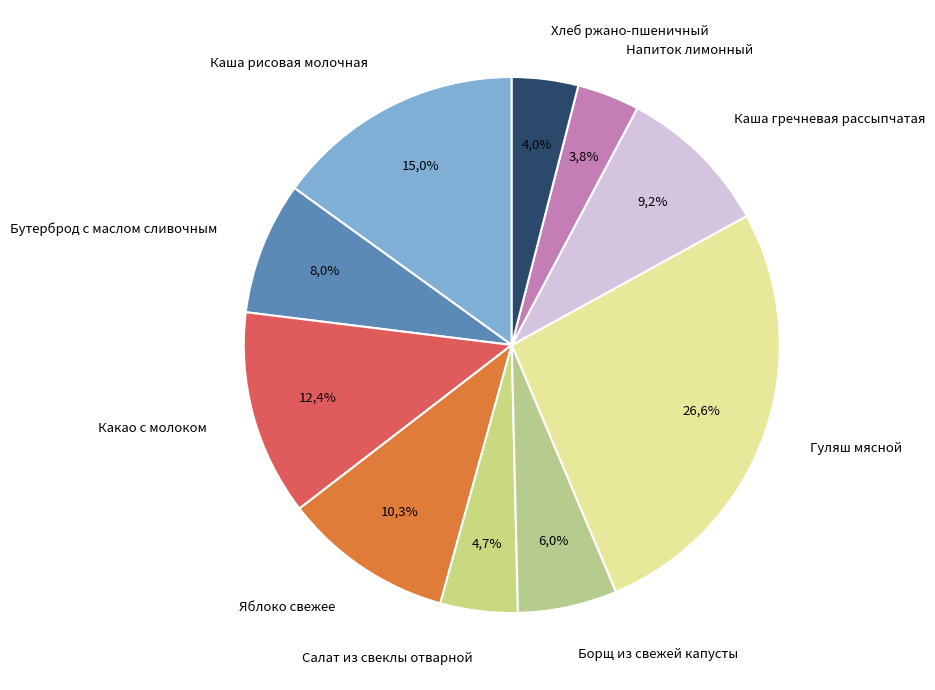

Which has a higher value, Яблоко свежее or Каша гречневая рассыпчатая?

Яблоко свежее